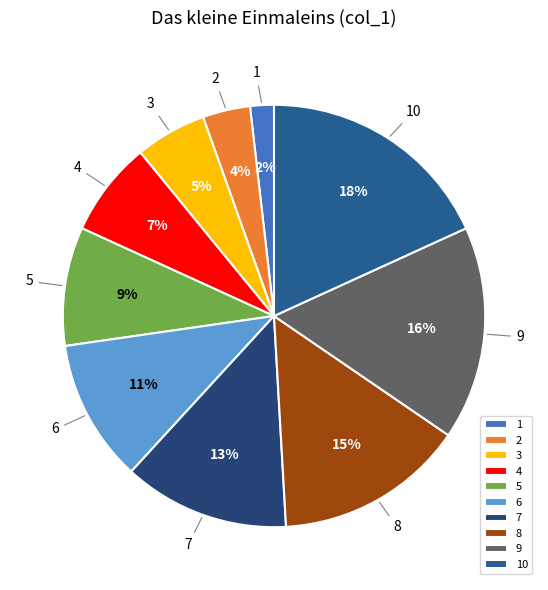

Does any single category account for the majority?

No